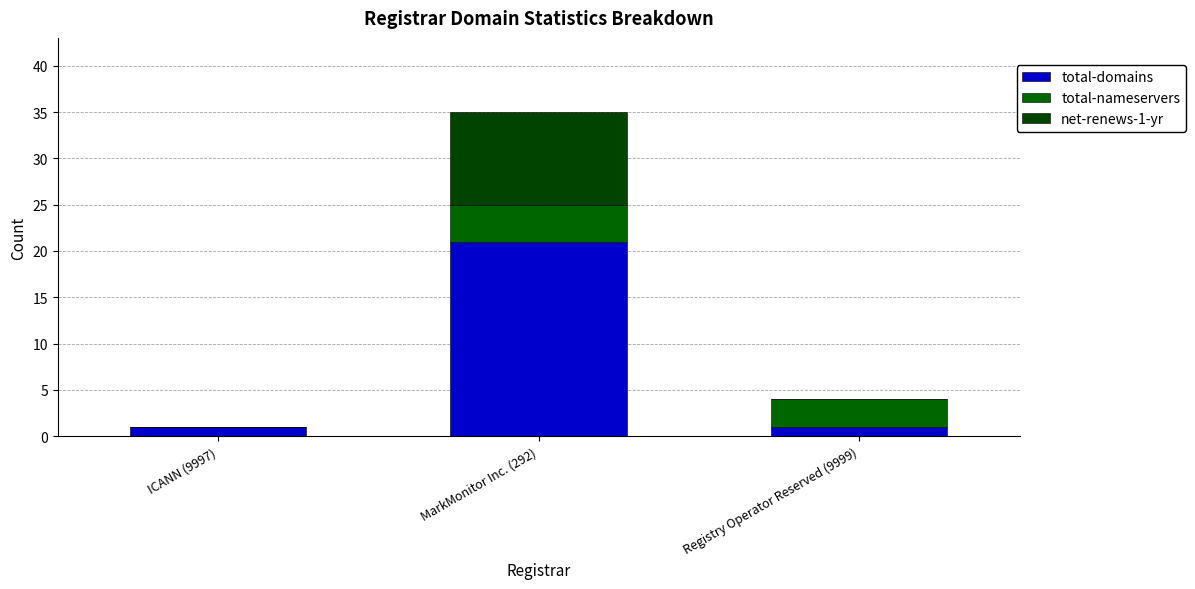

What is the label of the 1st bar from the left?

ICANN (9997)